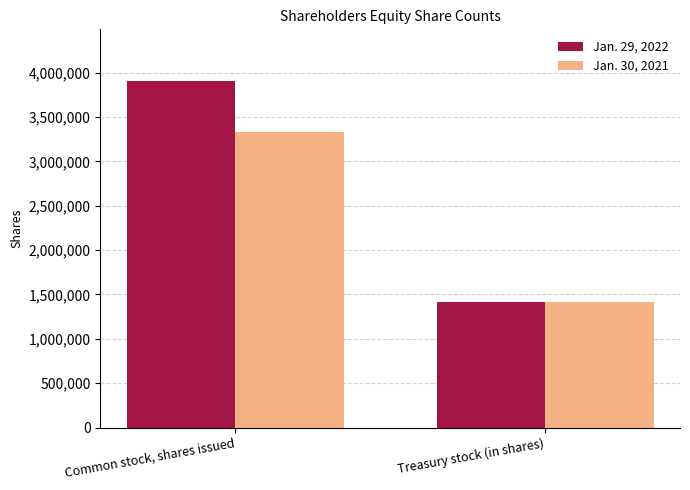

Between Common stock, shares issued and Treasury stock (in shares), which series saw the biggest shift?

Jan. 29, 2022